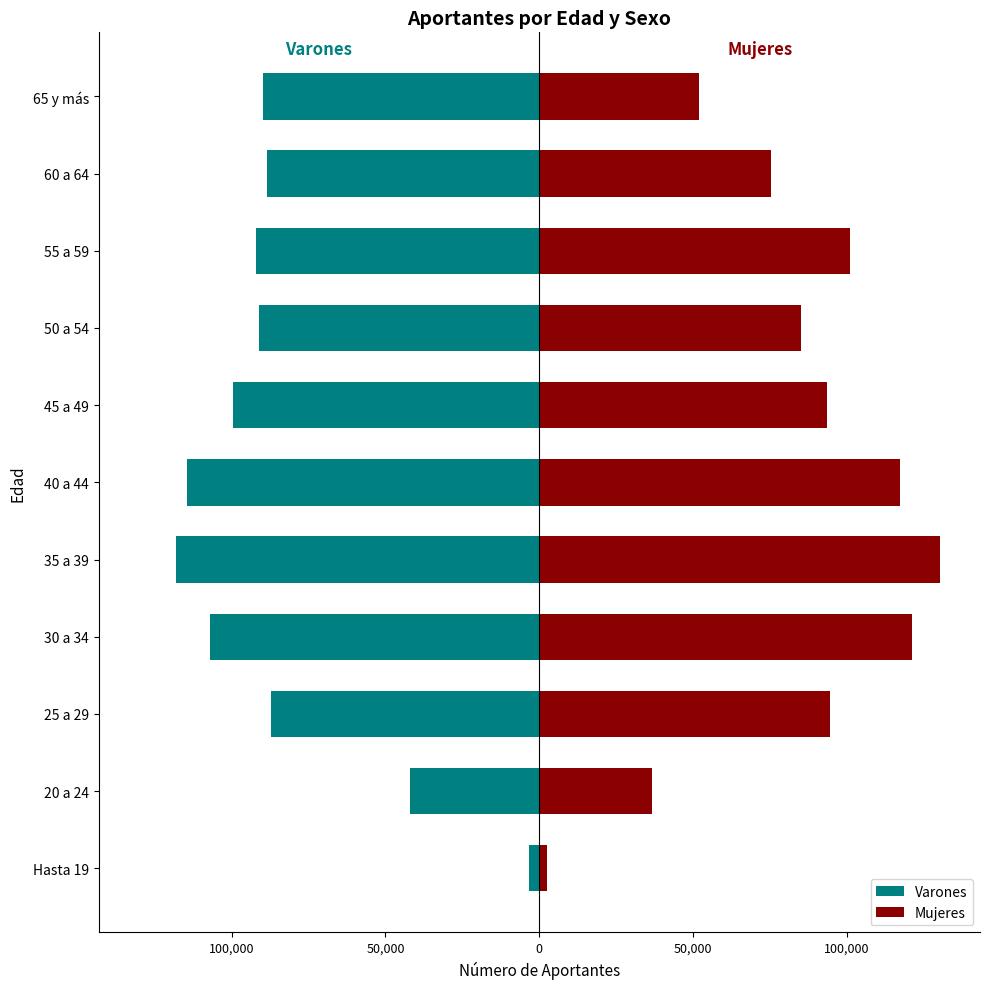

What value does the Mujeres series have at 60 a 64, to the nearest 50?

75500